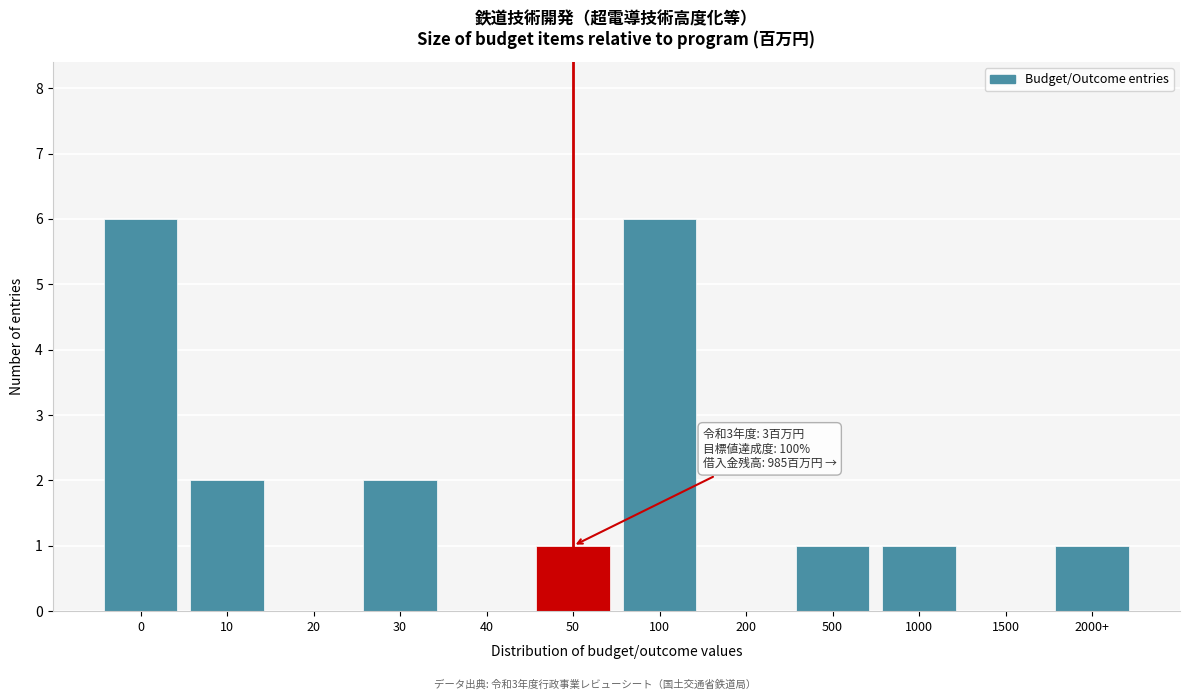

Reading left to right, list all the values displayed in this chart.

0=6	10=2	20=0	30=2	40=0	50=1	100=6	200=0	500=1	1000=1	1500=0	2000+=1